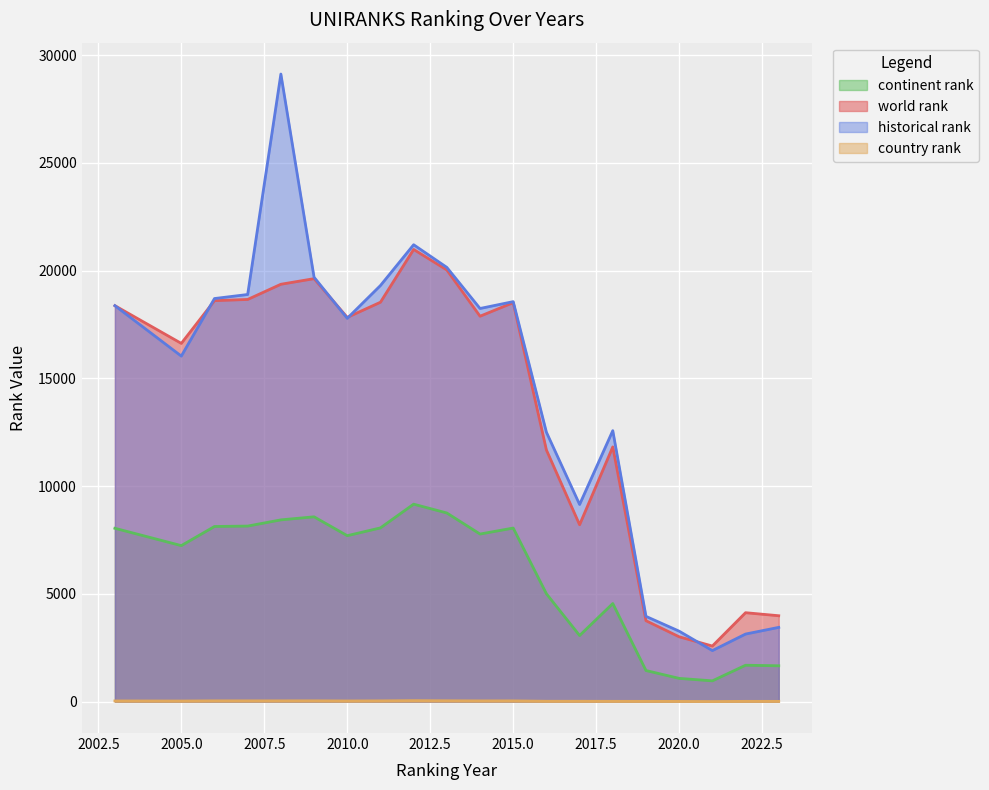

What is the average value of the world rank series?

13712.1